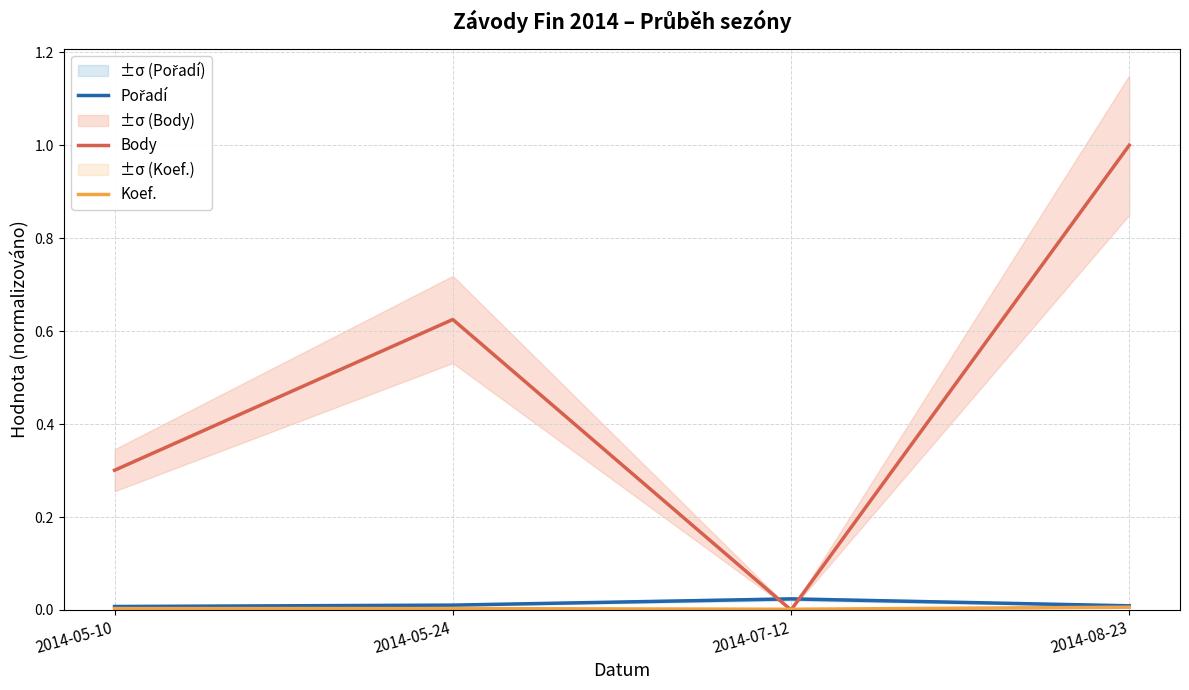

What is the sum of the Body values at 2014-08-23 and 2014-05-24?

1.6